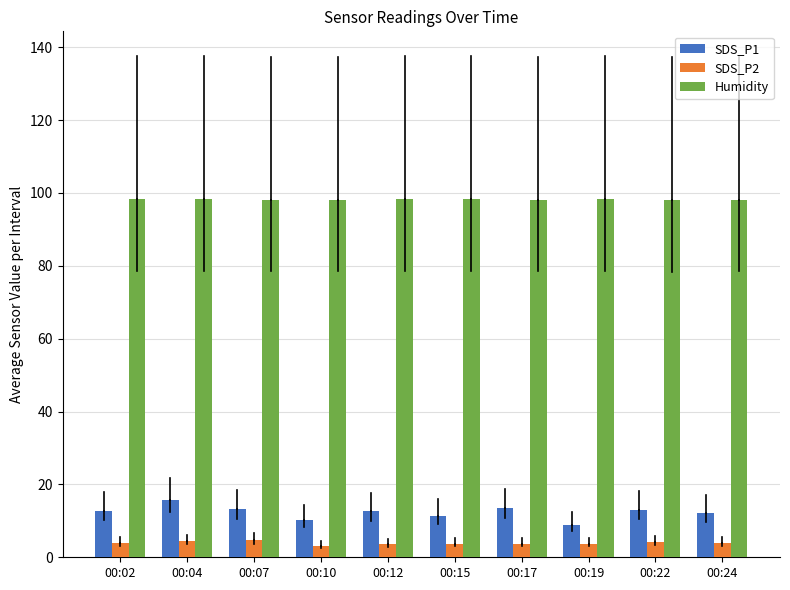

What is the average value of the Humidity series?

98.1